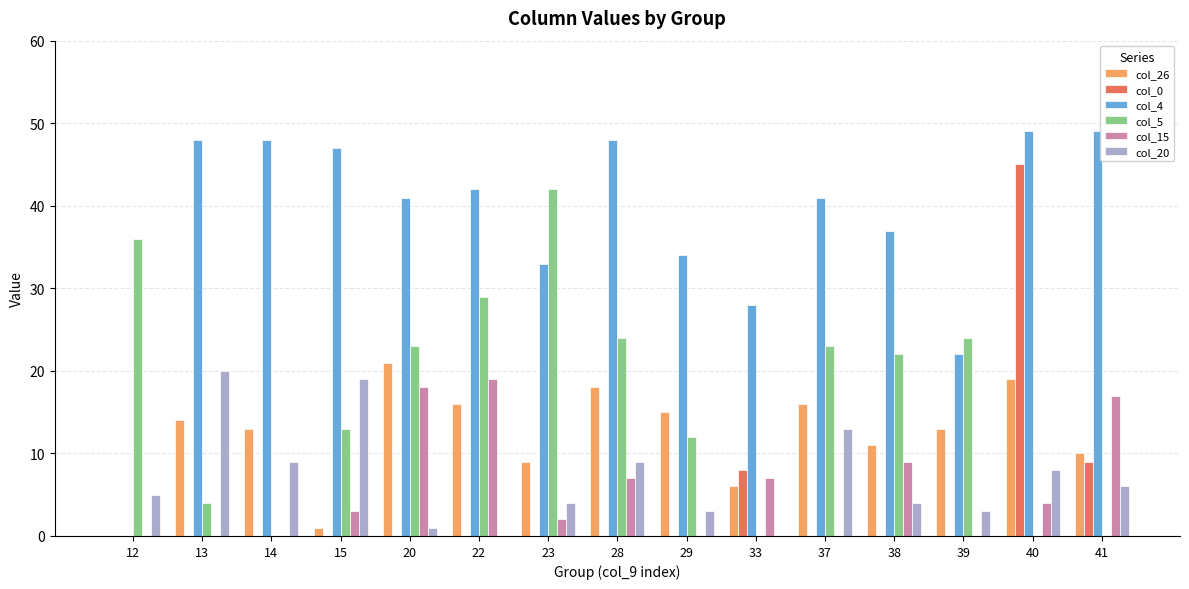

What is the difference between the col_5 values at 23 and 38?

20